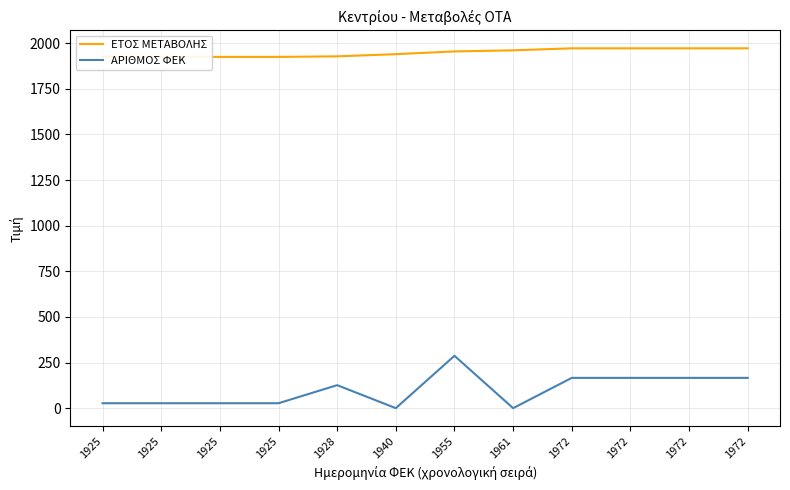

Reading left to right, transcribe all the data shown in this chart.

ΕΤΟΣ ΜΕΤΑΒΟΛΗΣ: 1925	1925	1925	1925	1928	1940	1955	1961	1972	1972	1972	1972
ΑΡΙΘΜΟΣ ΦΕΚ: 27	27	27	27	126	0	287	0	166	166	166	166